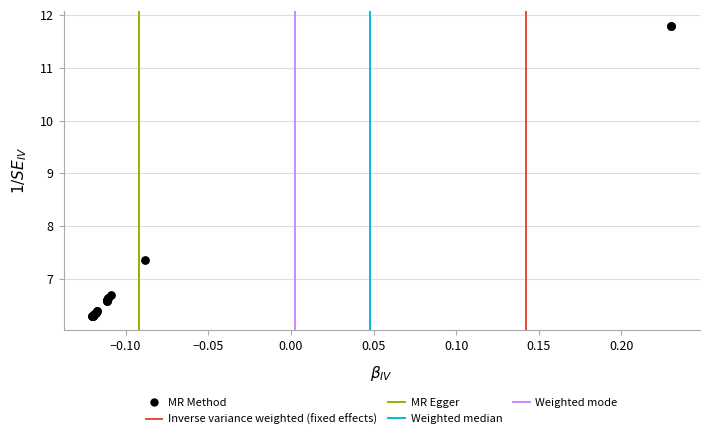

What Y value in the scatter plot is closest to 9?

7.4